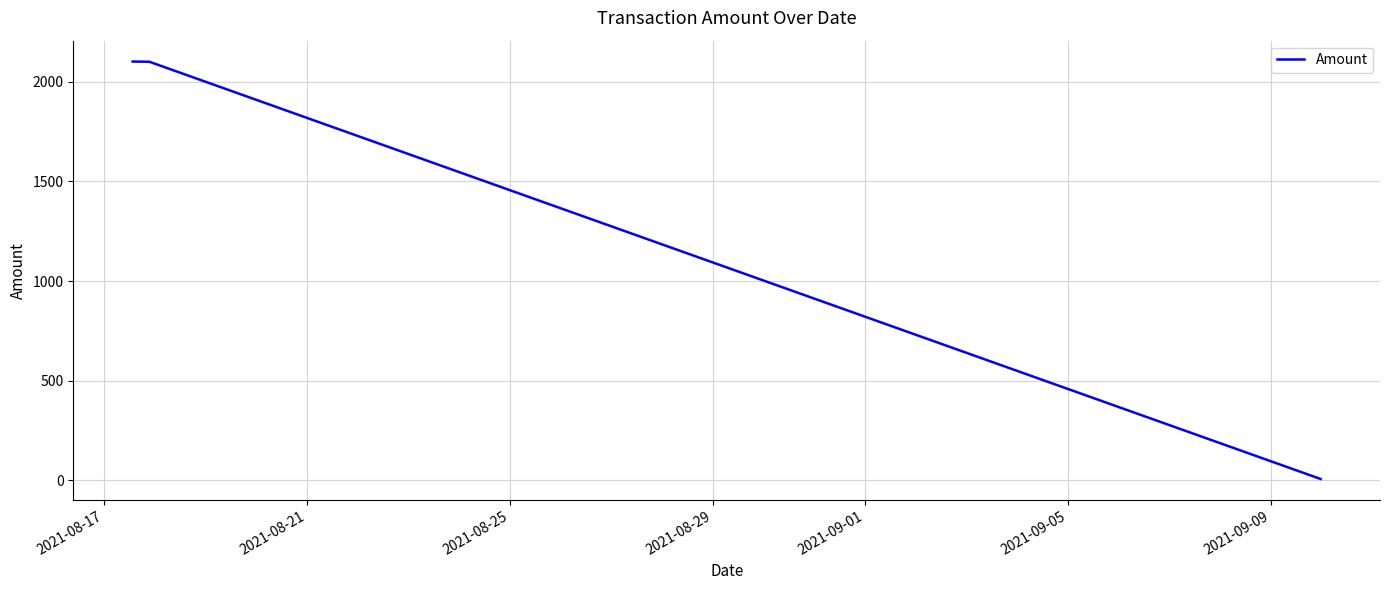

What is the greatest value displayed?

2101.2